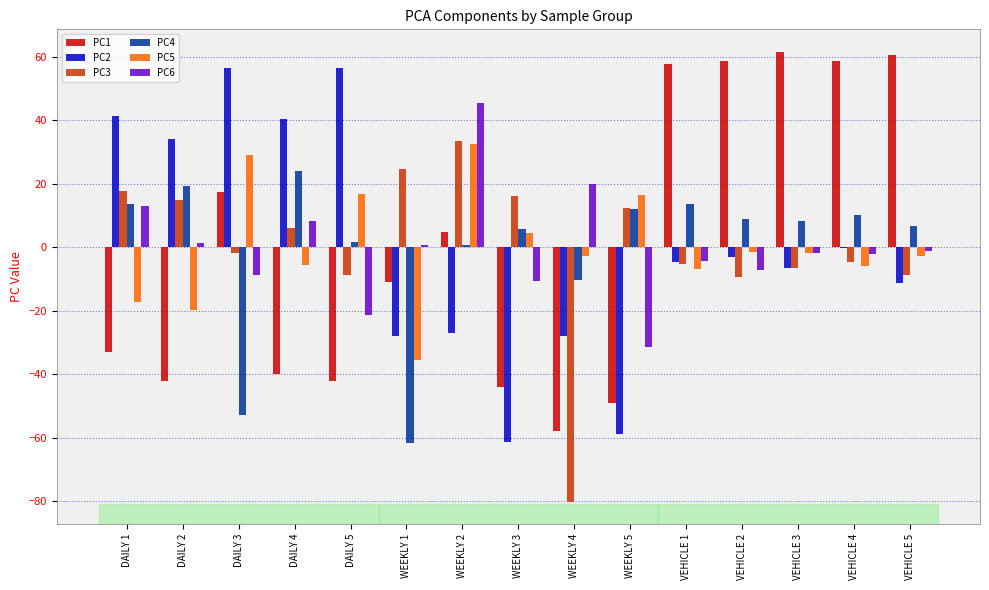

What is the maximum value for PC4?

24.0